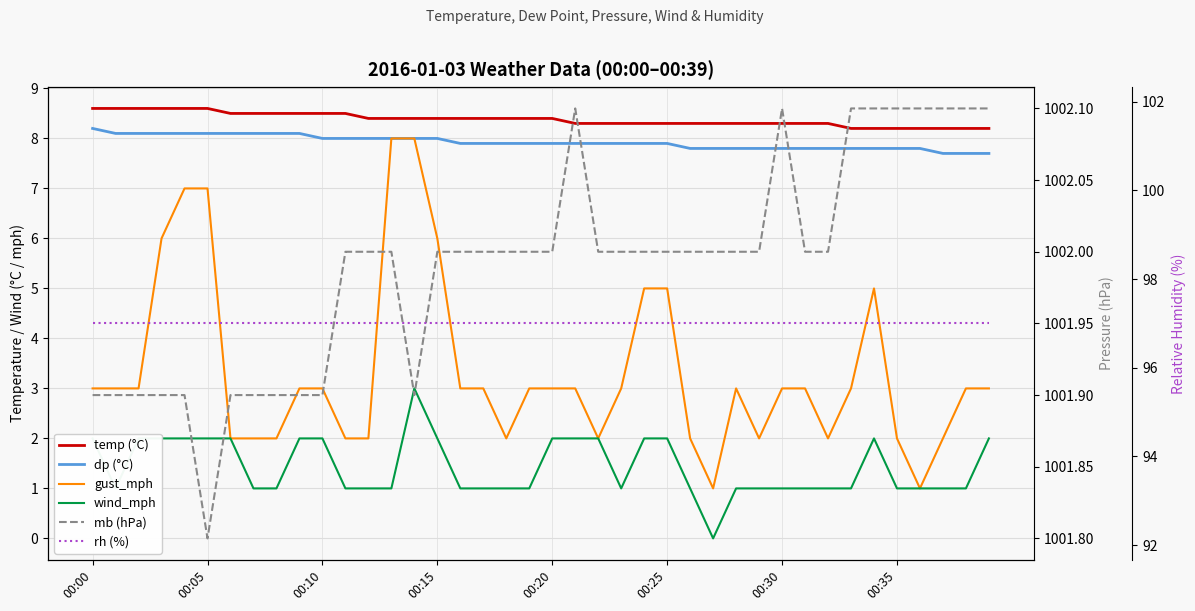

What are all the series names shown in the legend?

temp (°C), dp (°C), gust_mph, wind_mph, mb (hPa), rh (%)